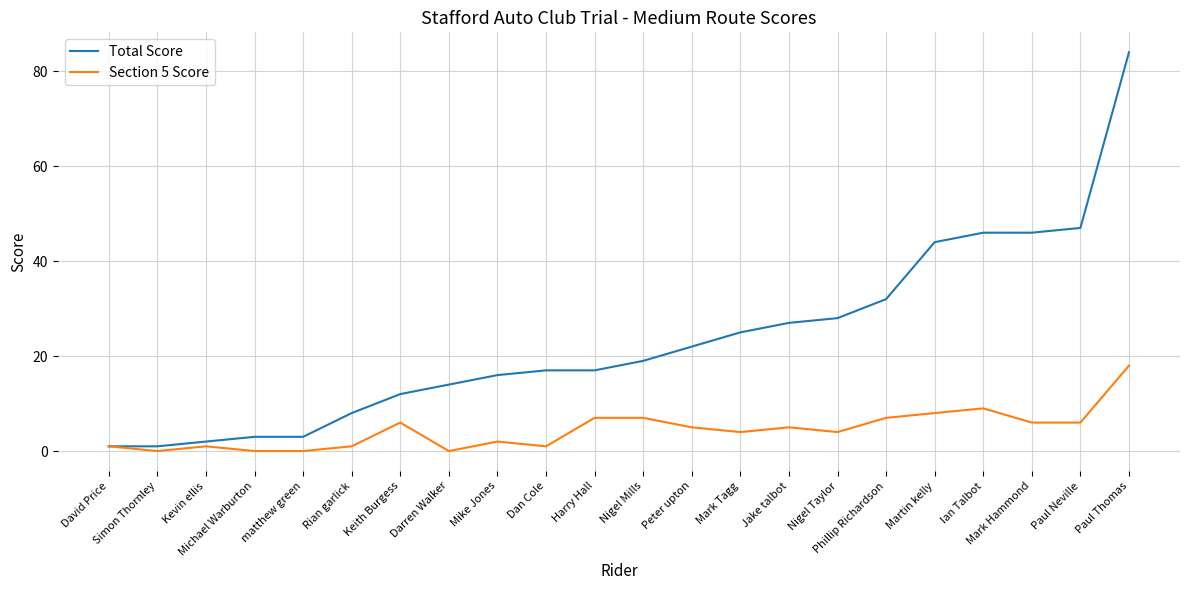

Count the number of data series in this chart.

2